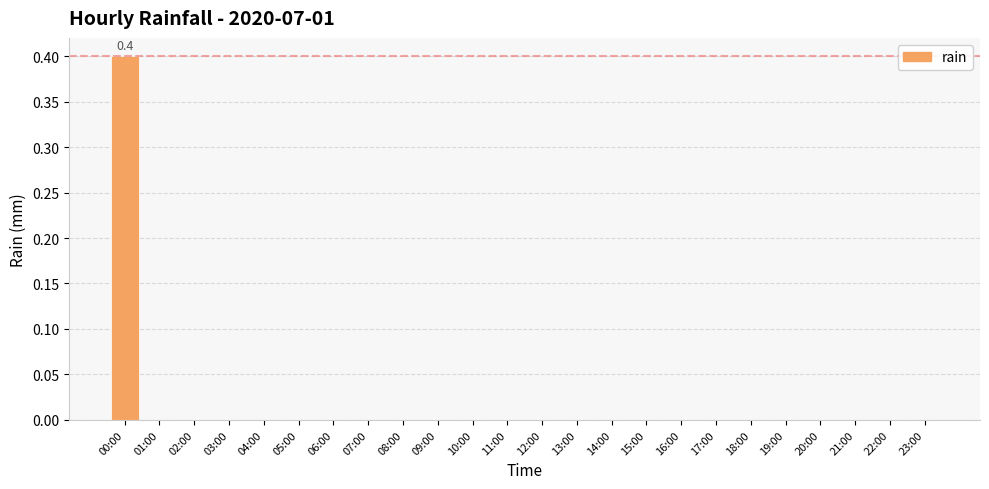

What is the sum of the values at 16:00 and 00:00?

0.4